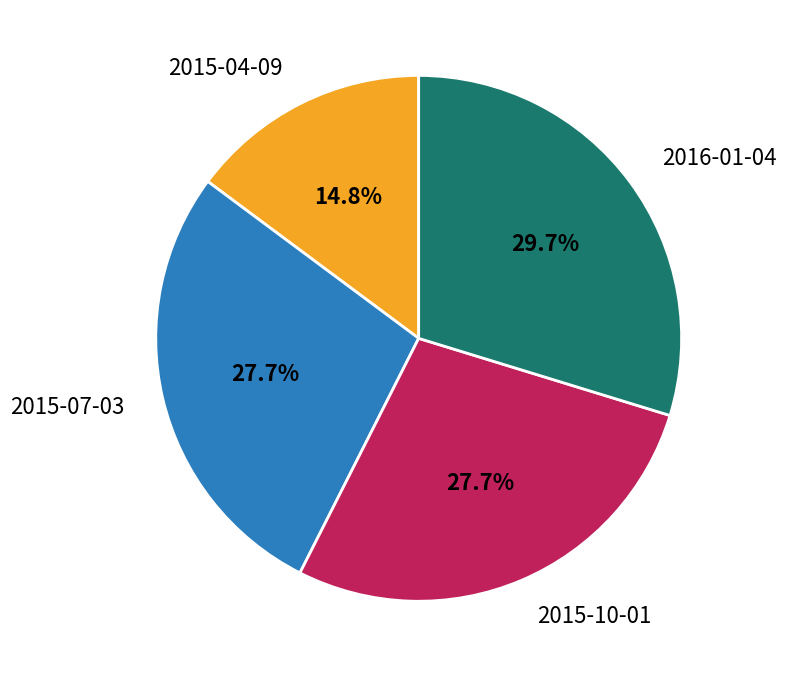

True or false: 2015-10-01 accounts for 28% of the total.

True